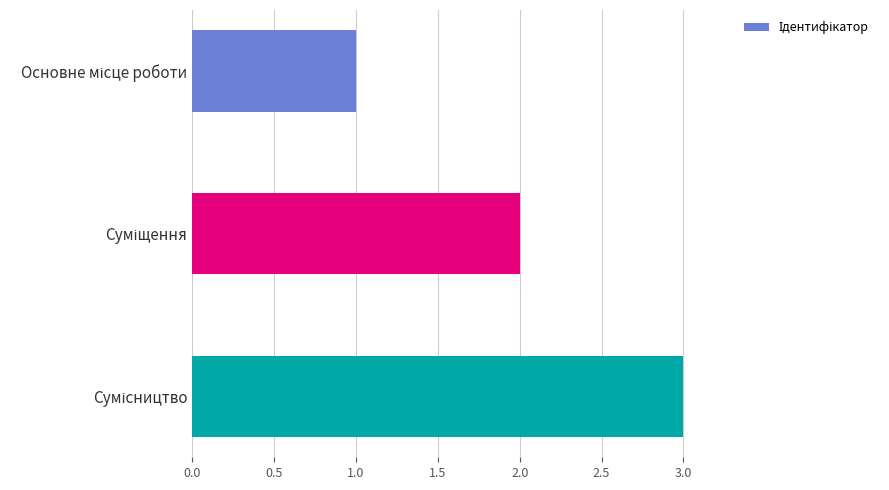

What is the sum of all values?

6